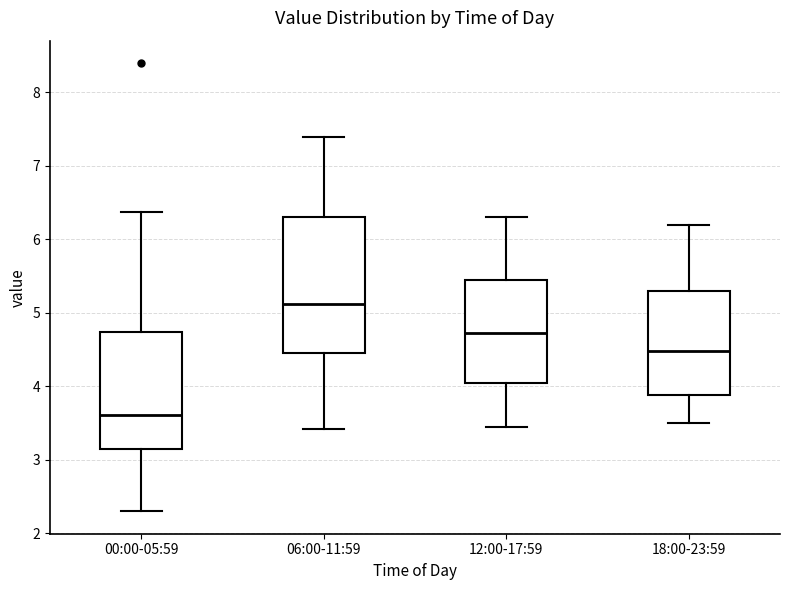

Which box's median line is the highest?

06:00-11:59